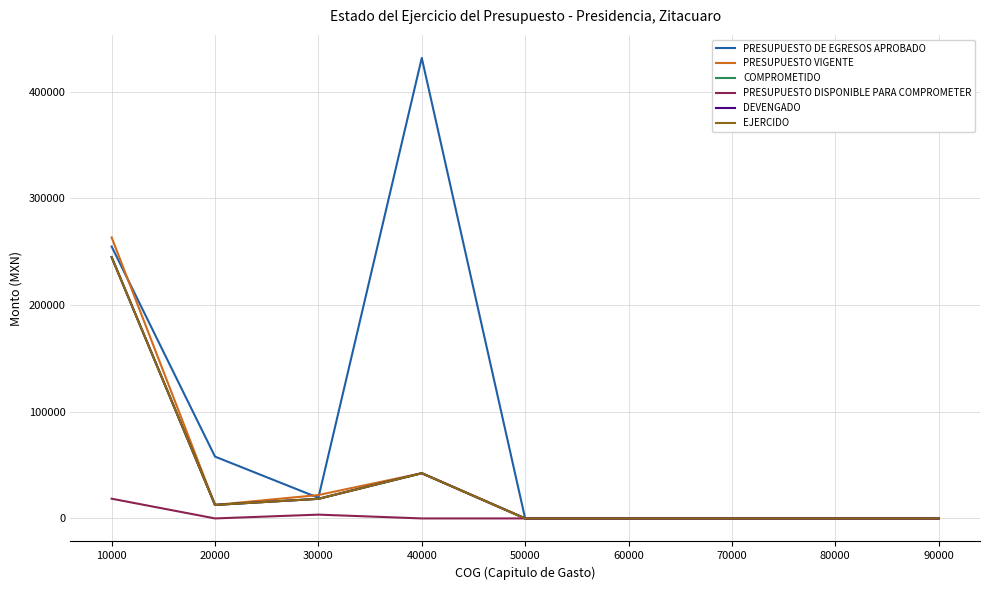

Does the chart have visible grid lines?

Yes